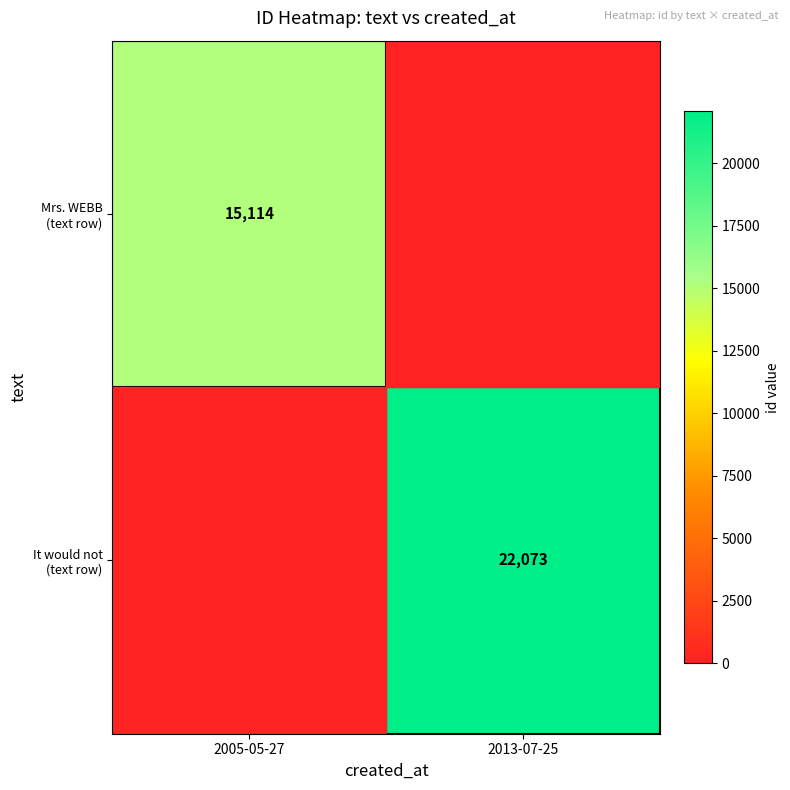

How many positive values does the It would not (text row) series have?

1